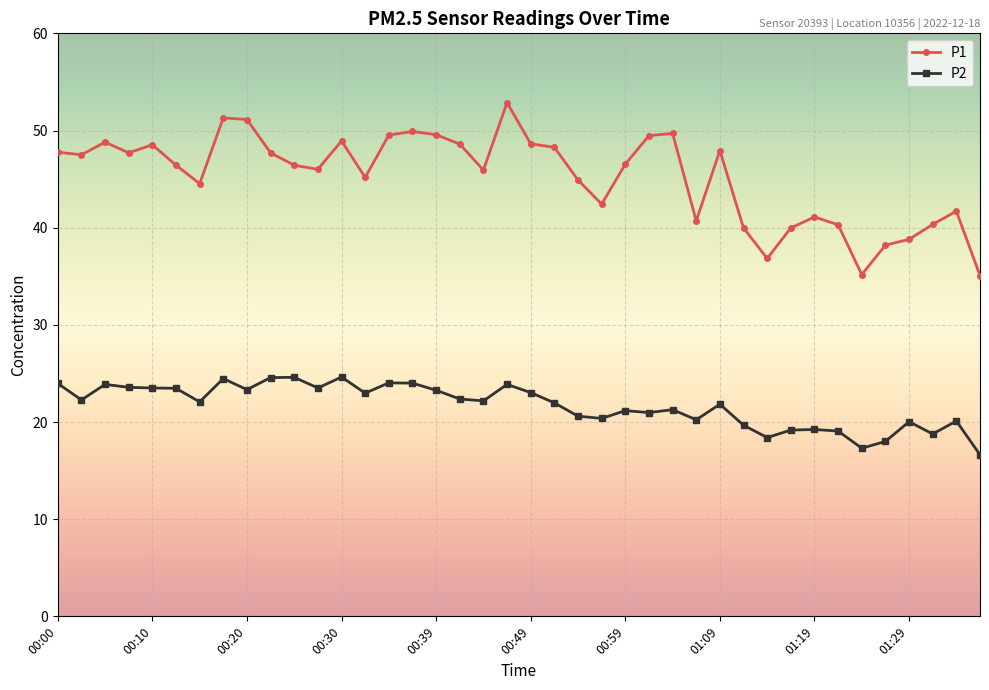

What is the minimum value shown in the chart?

16.6